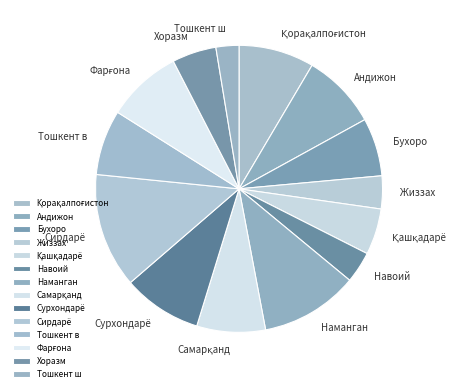

Does Сурхондарё account for over 50% of the chart?

No